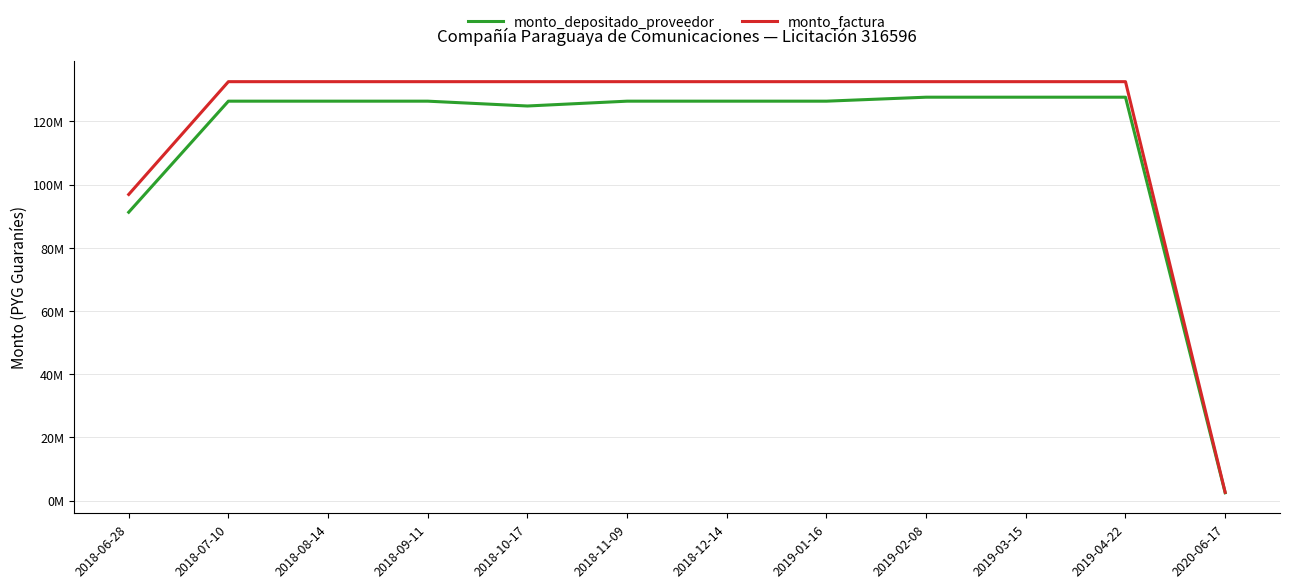

Where does the monto_depositado_proveedor series first go above 126427154?

2019-02-08